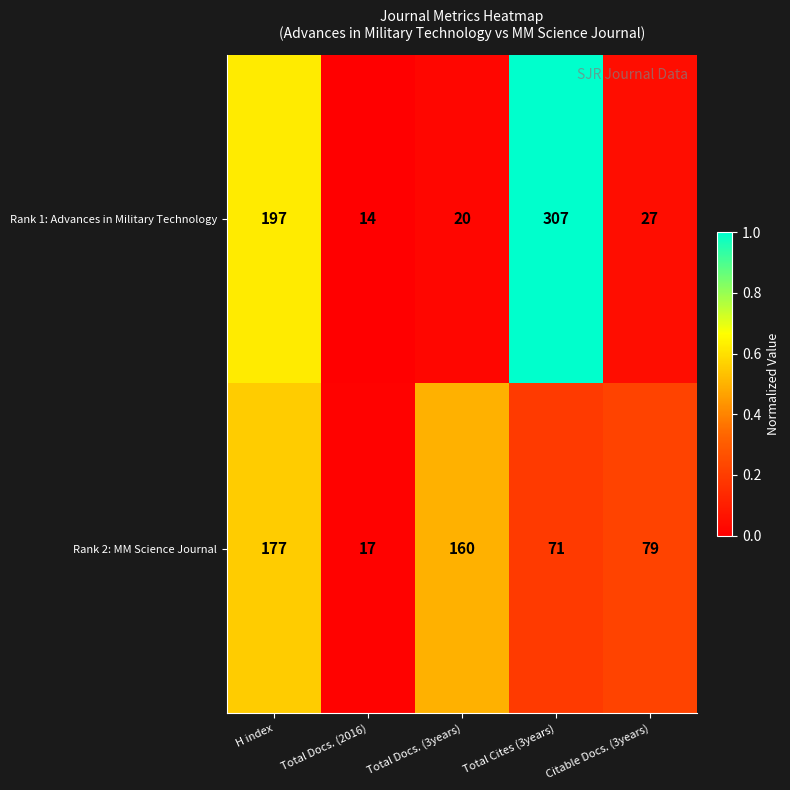

True or false: Rank 1: Advances in Military Technology has a value of 20 at Total Docs. (3years).

True